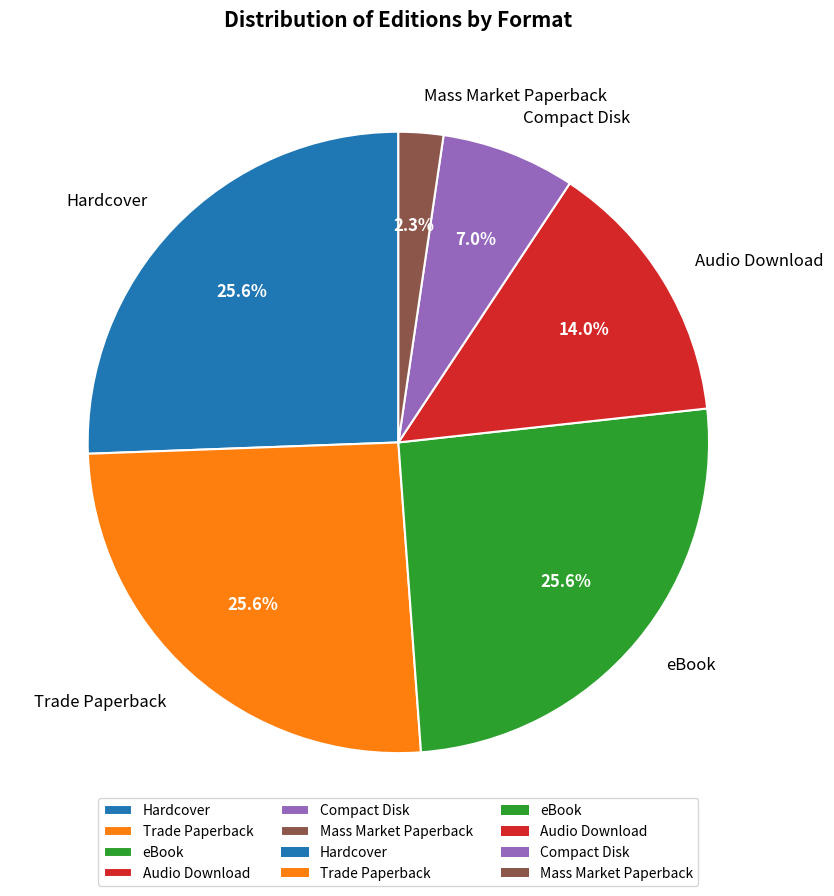

To the nearest percent, what is the combined percentage of Hardcover and Trade Paperback?

51%